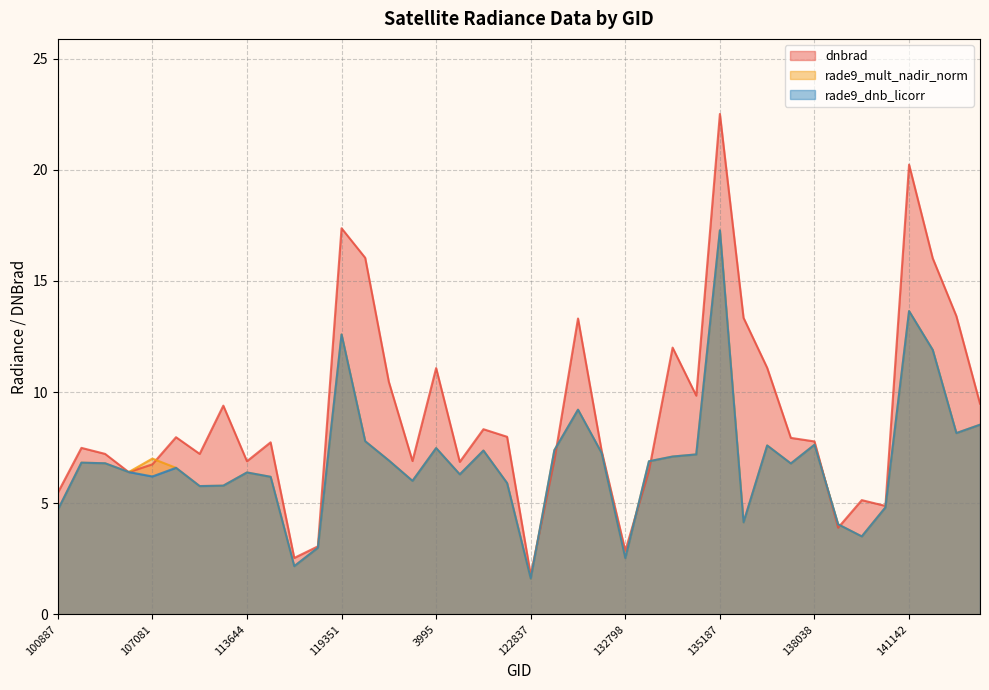

How many distinct data groups are displayed?

3